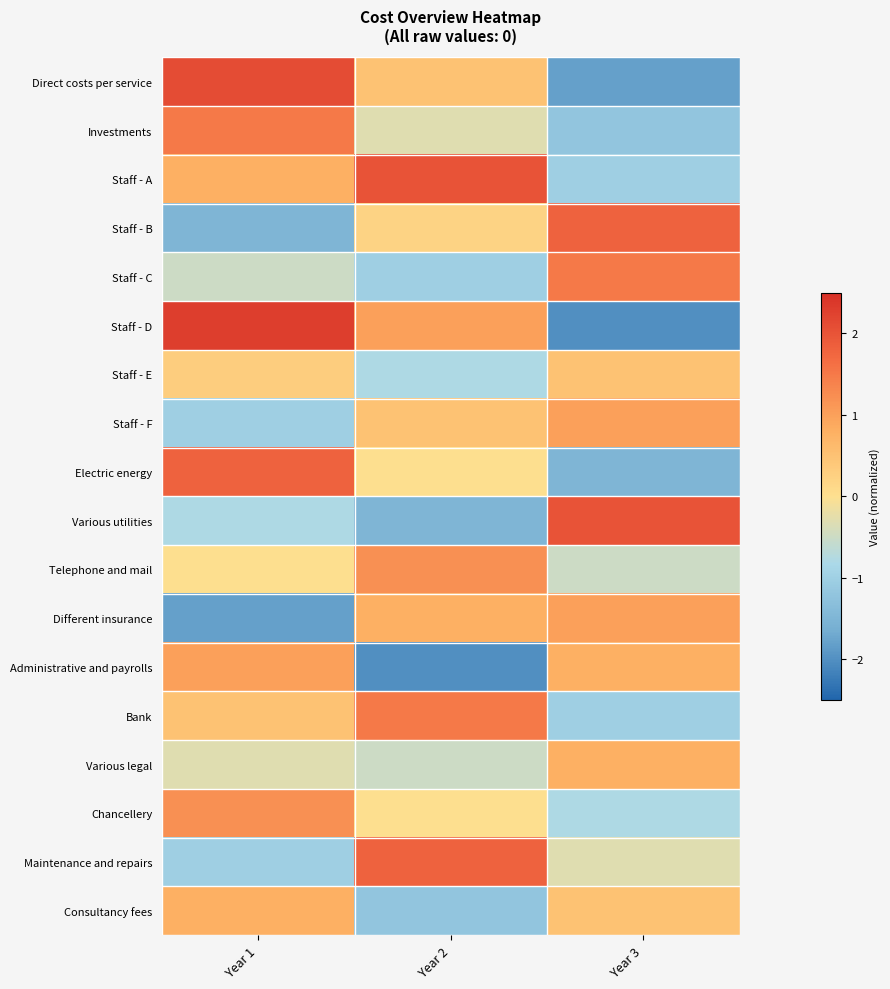

What is the total value across all series at Year 2?

2.2